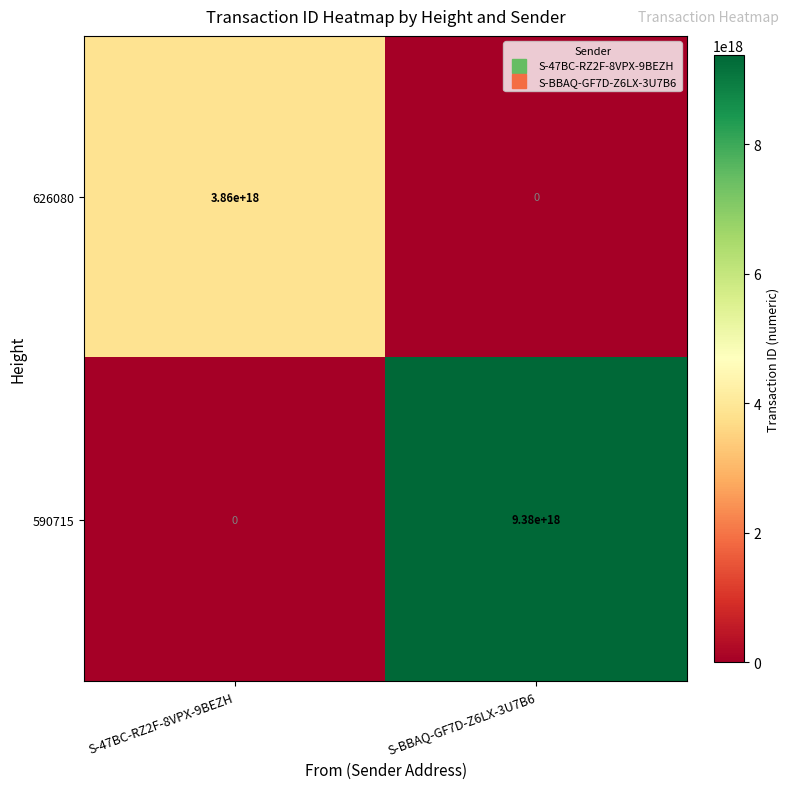

Rank the categories by 626080 value from highest to lowest.

S-47BC-RZ2F-8VPX-9BEZH, S-BBAQ-GF7D-Z6LX-3U7B6